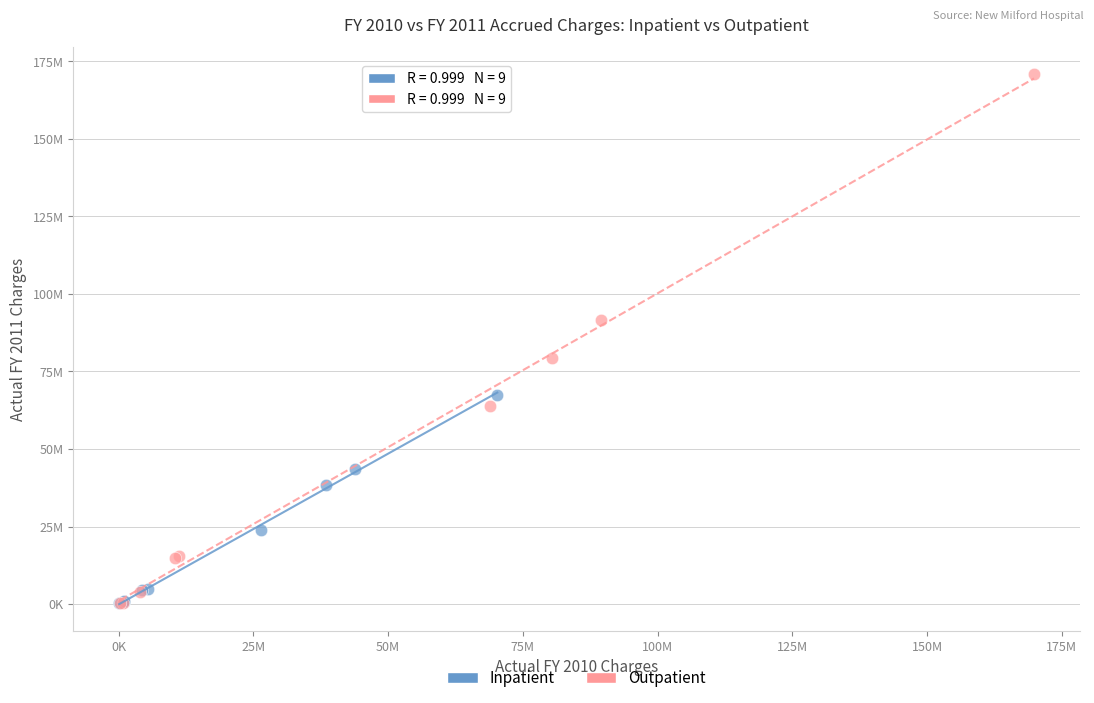

What are all the series names shown in the legend?

Inpatient, Outpatient